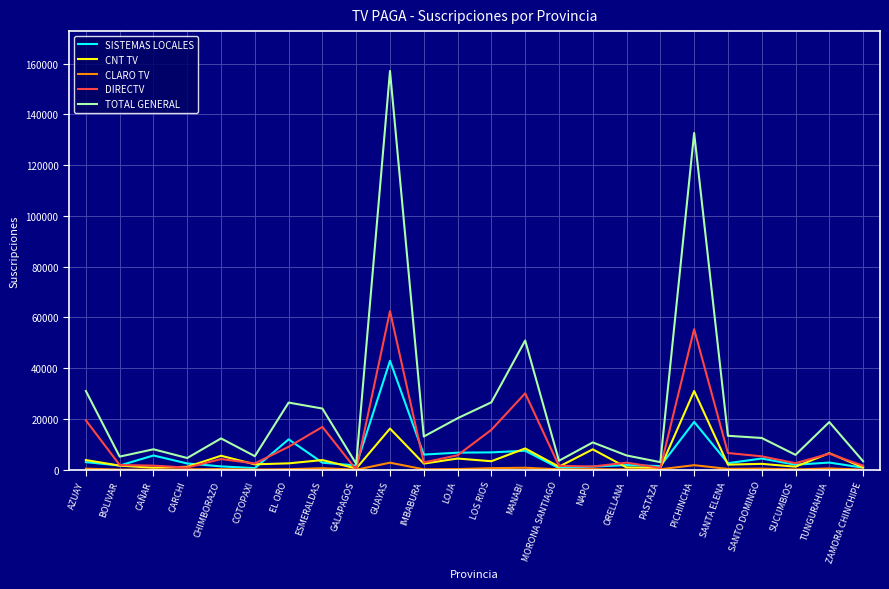

Which series has the largest range (max minus min)?

TOTAL GENERAL